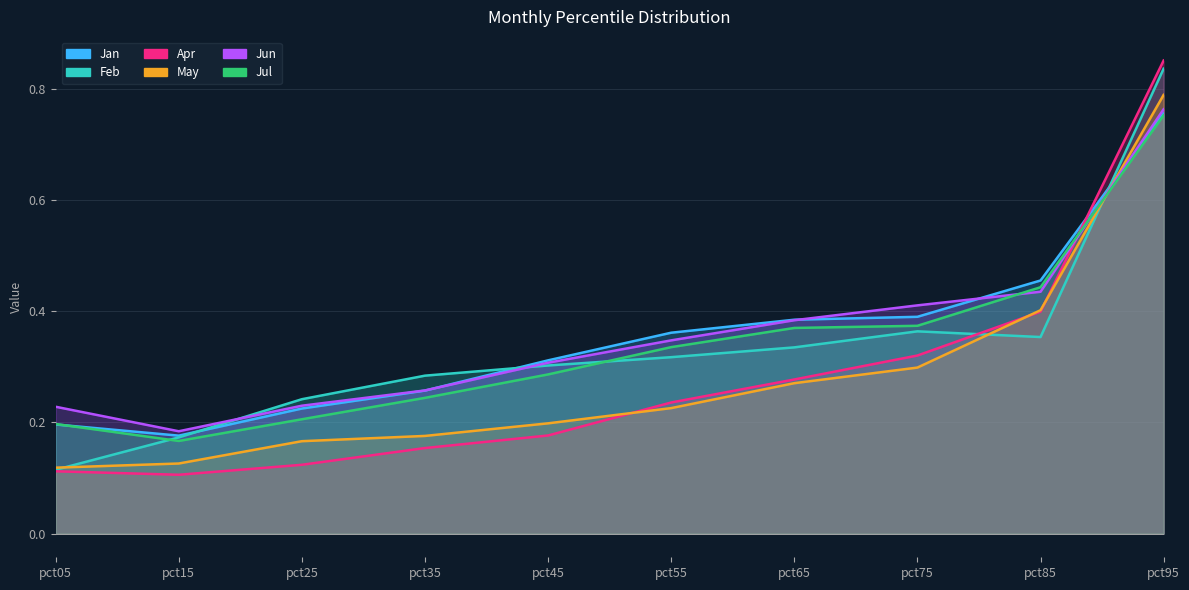

At which category is the sum across all series the highest?

pct95